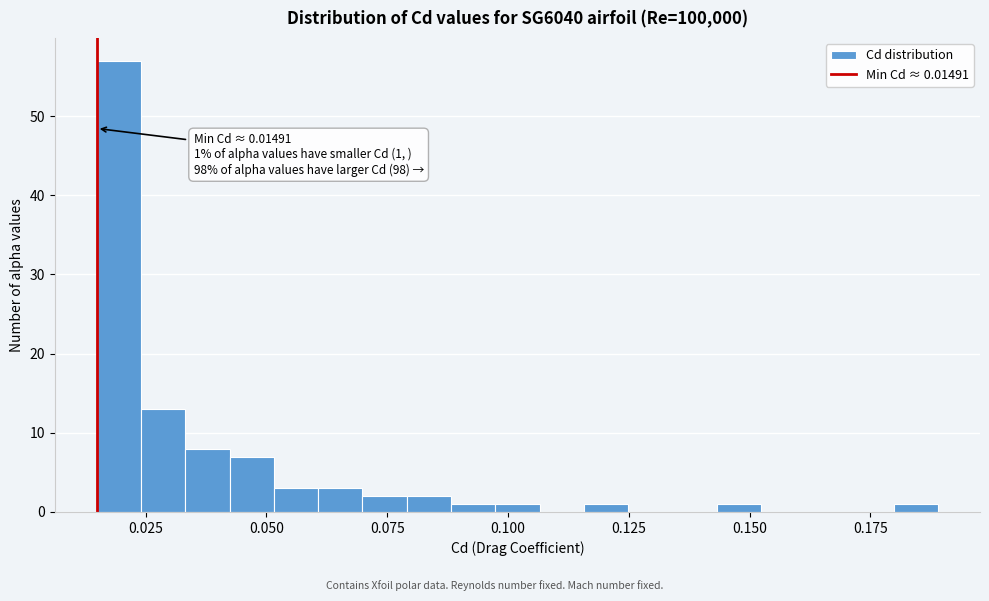

Around what value on the x-axis is the tallest bar? Give the approximate position of its centre, as read against the axis.

0.020